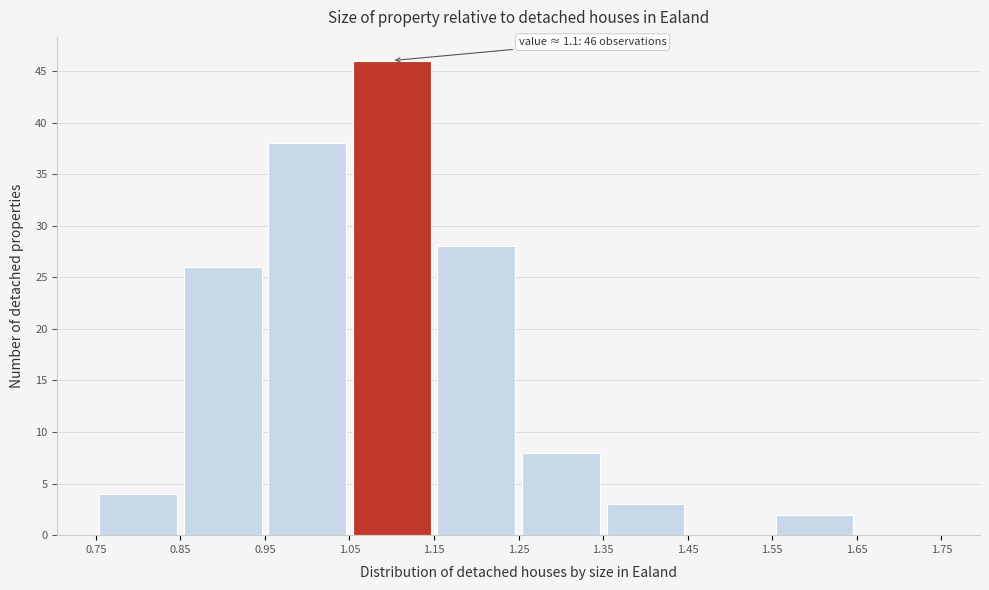

Which range on the x-axis has the tallest bar?

1.05 to 1.15